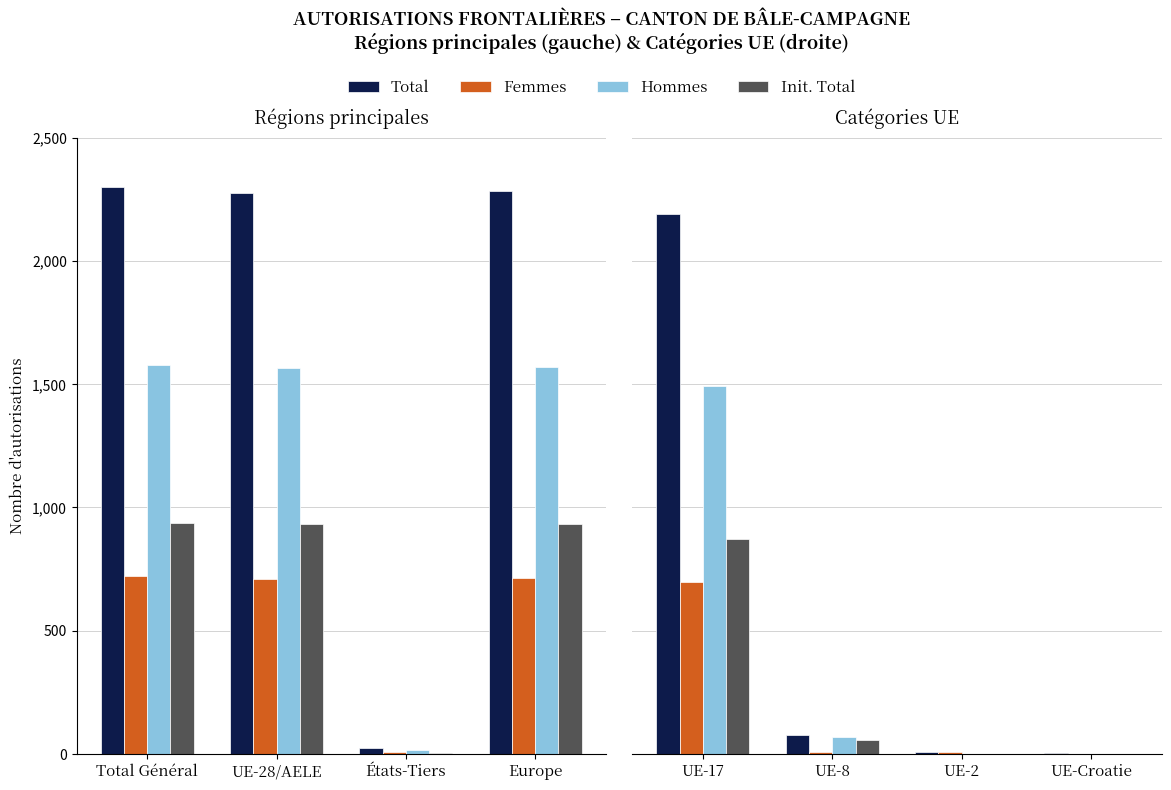

What is the label of the 2nd bar from the right?

UE-2